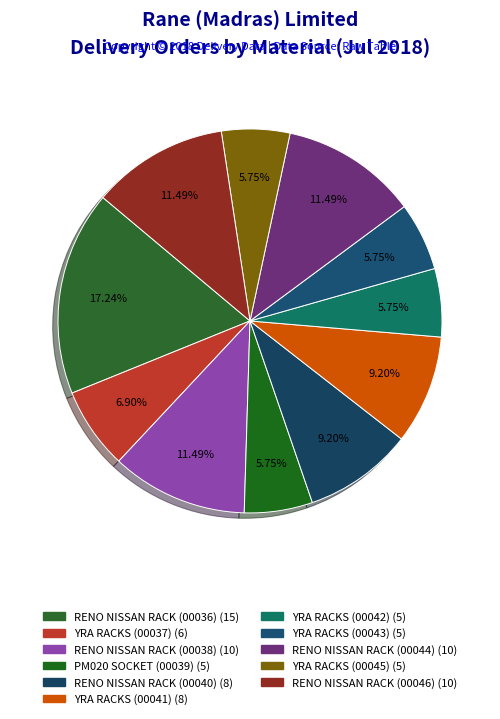

Rank the categories by value from lowest to highest.

PM020 SOCKET (00039), YRA RACKS (00042), YRA RACKS (00043), YRA RACKS (00045), YRA RACKS (00037), RENO NISSAN RACK (00040), YRA RACKS (00041), RENO NISSAN RACK (00038), RENO NISSAN RACK (00044), RENO NISSAN RACK (00046), RENO NISSAN RACK (00036)